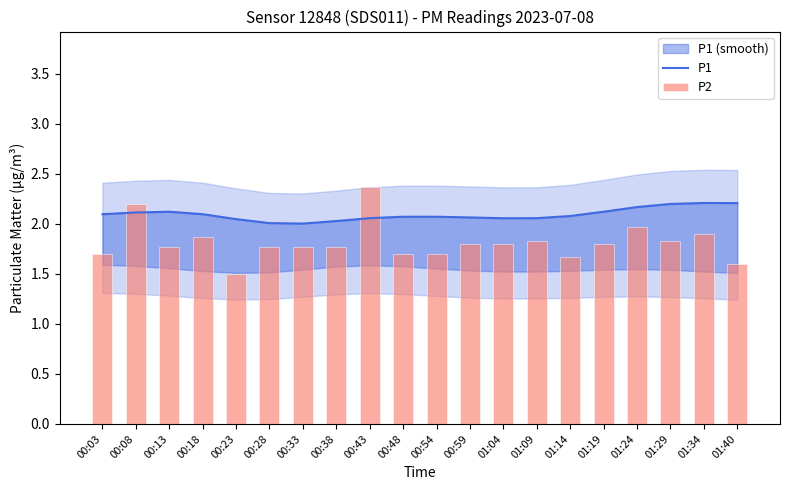

What is the average value of the P1 series?

2.1